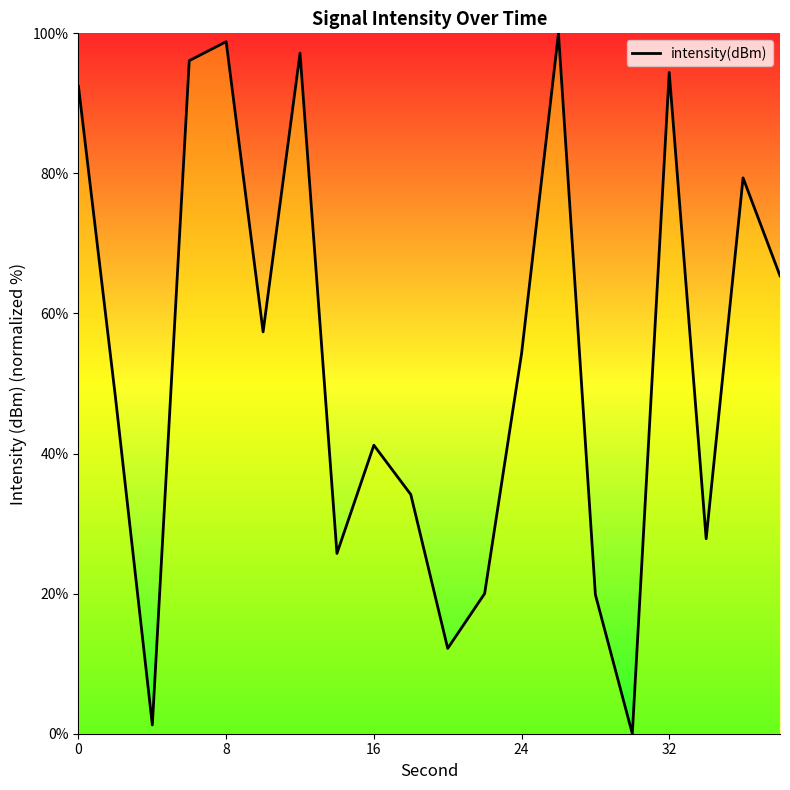

What is the greatest value displayed?

100.0